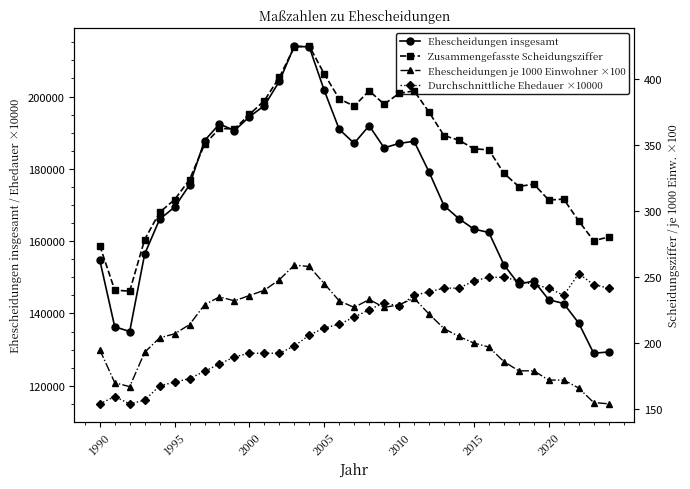

Is this an area chart (filled region under the line)?

No